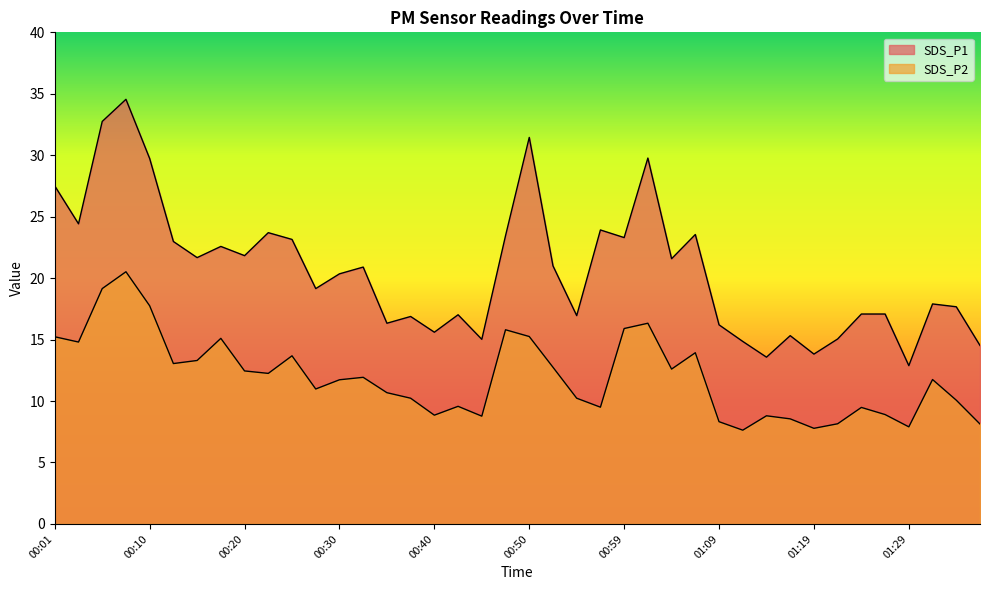

List the series in order of their peak value, lowest first.

SDS_P2, SDS_P1